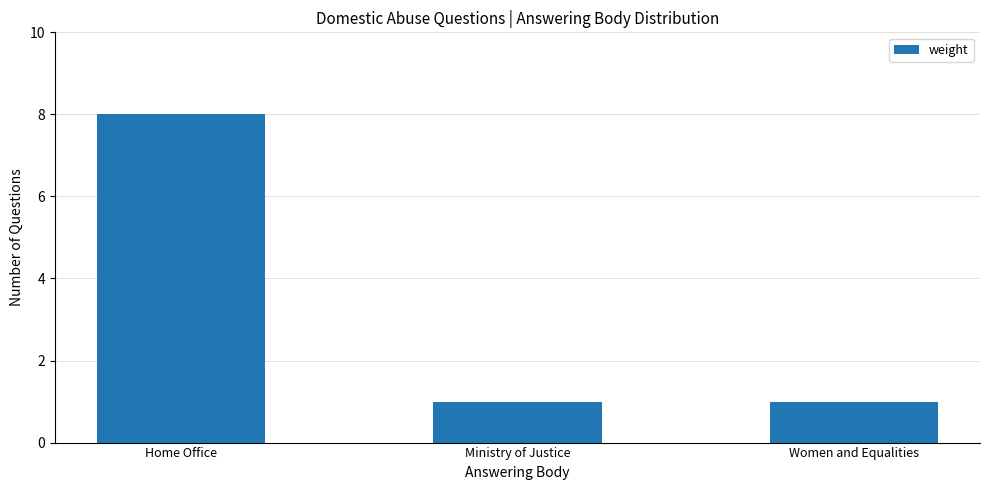

Count the values in the range 1 to 8.

3